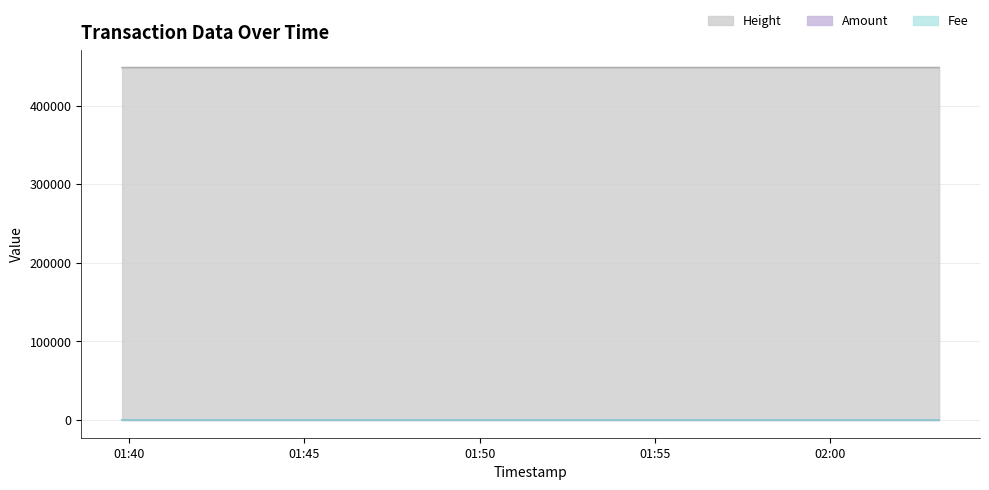

What is the difference between the highest and lowest values at 2018-01-17 01:39:48?

448243